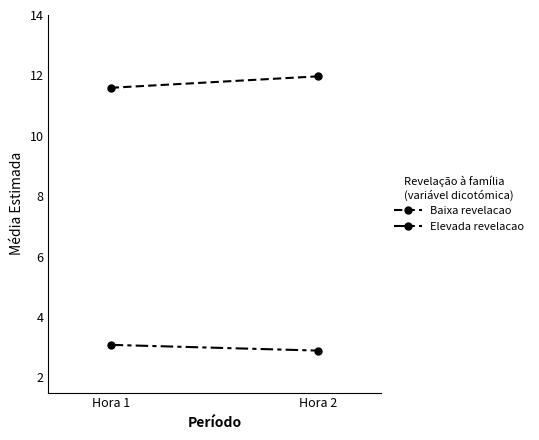

At which category is the sum across all series the highest?

Hora 2